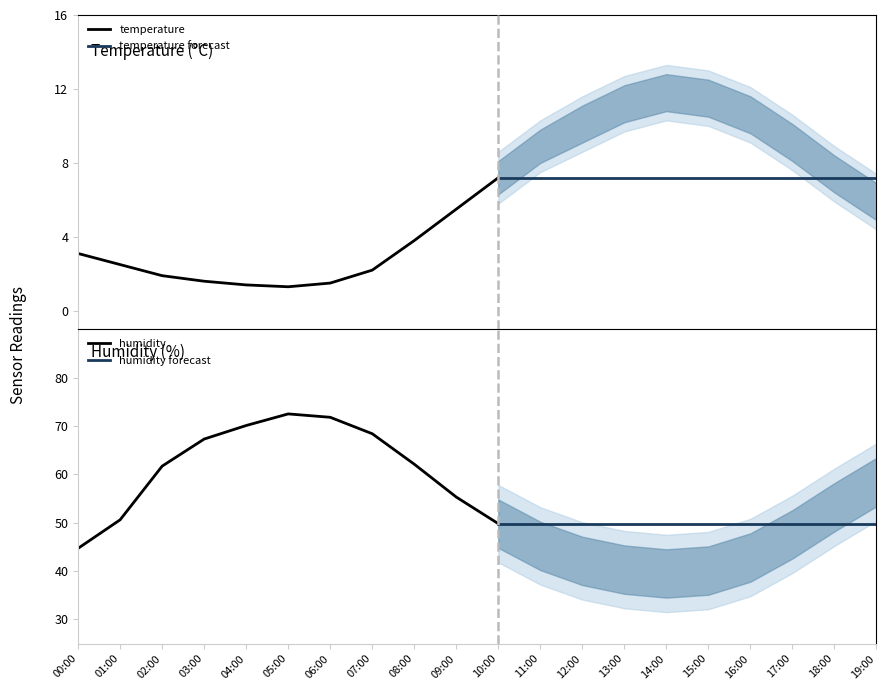

How many interior local peaks does the humidity series have?

1